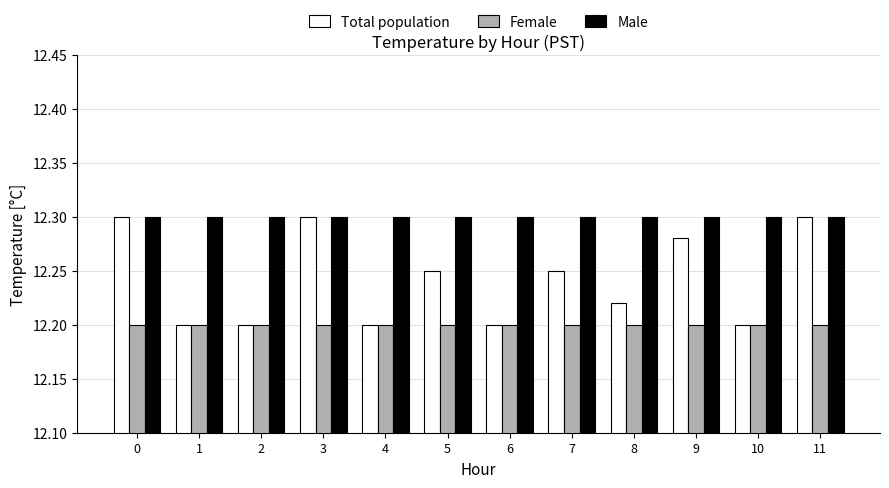

True or false: Female has a value of 12.2 at 8.

True